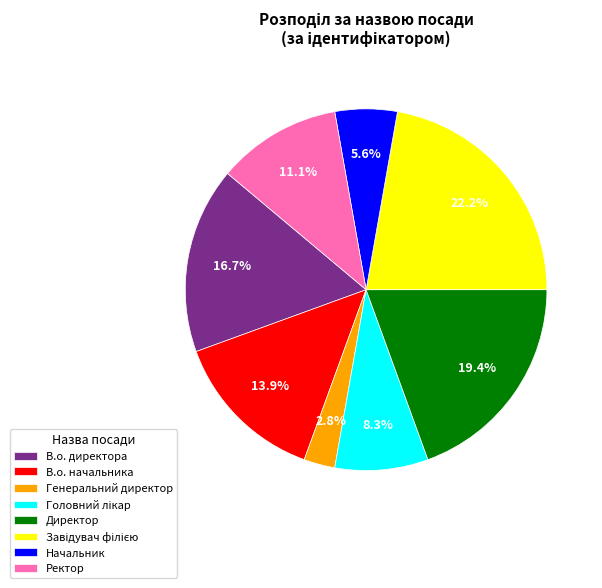

How many segments does this pie chart have?

8